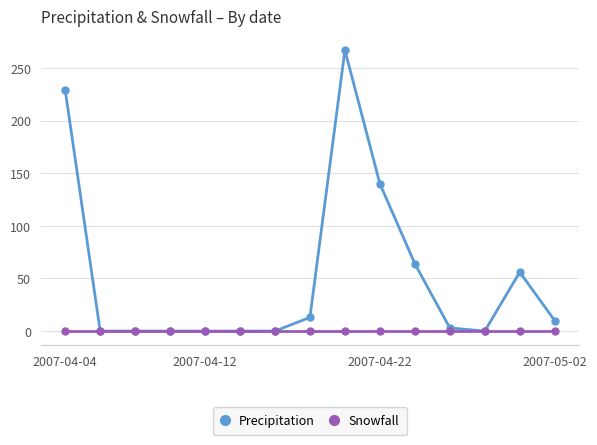

List the series in order of their peak value, highest first.

Precipitation, Snowfall